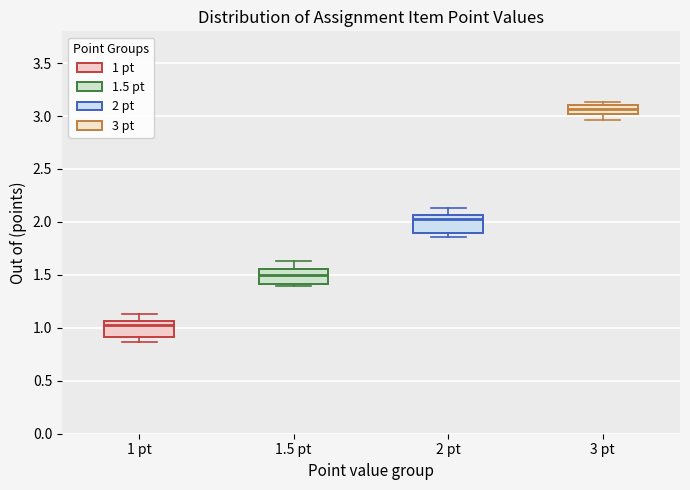

Which box has the highest median line?

3 pt